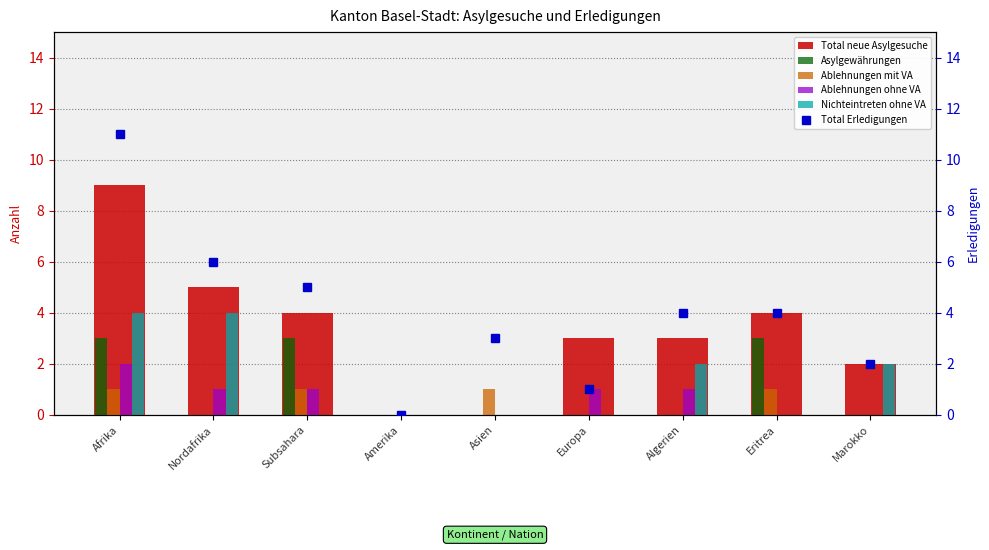

Which series has the widest spread of values?

Total Erledigungen